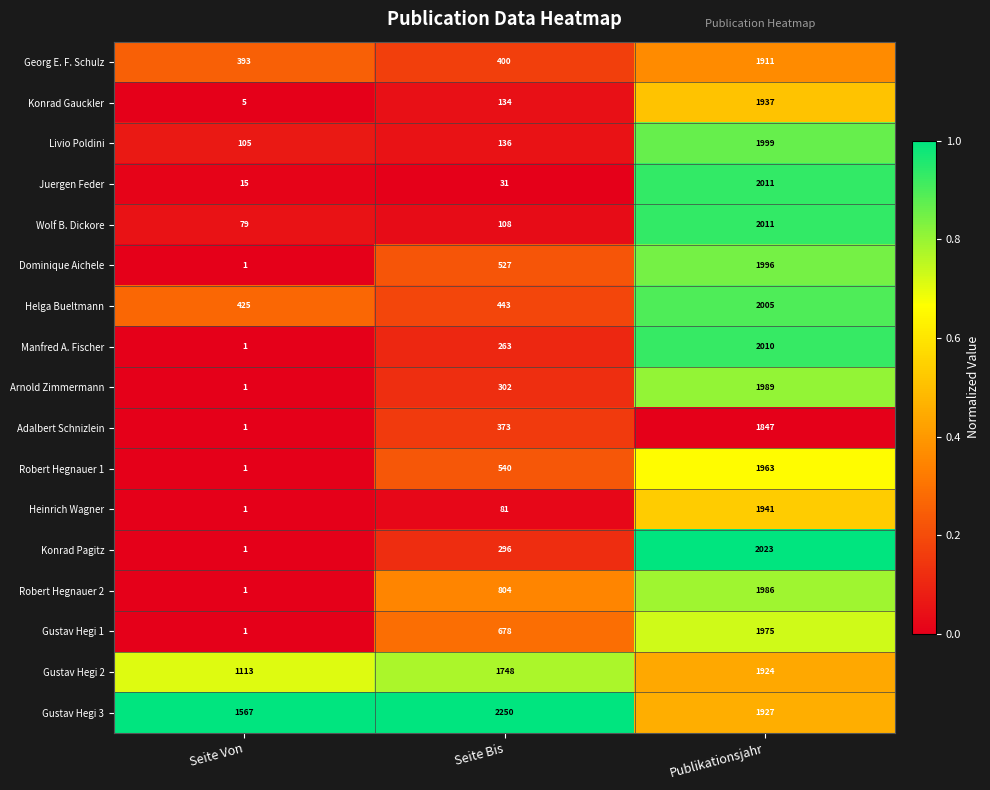

What is the sum of the Robert Hegnauer 2 values at Seite Von and Seite Bis?

805